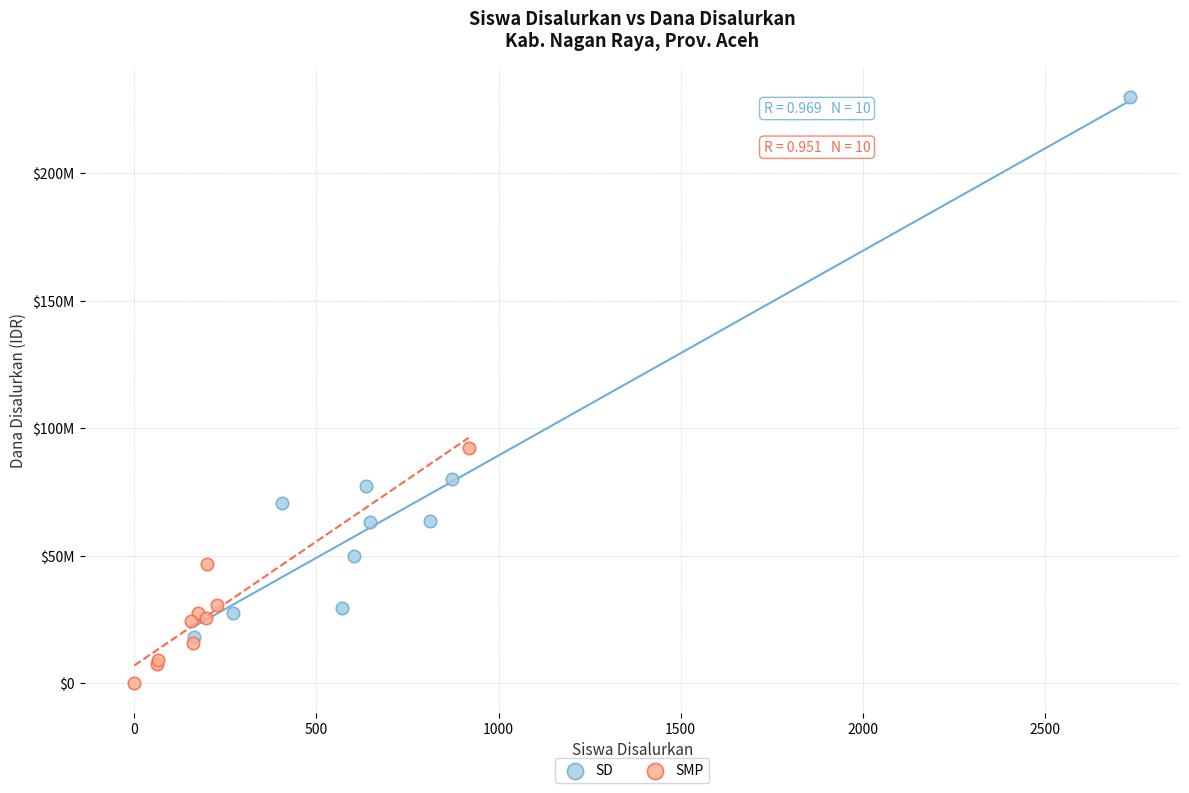

Which series has the largest Y range (max minus min)?

SD